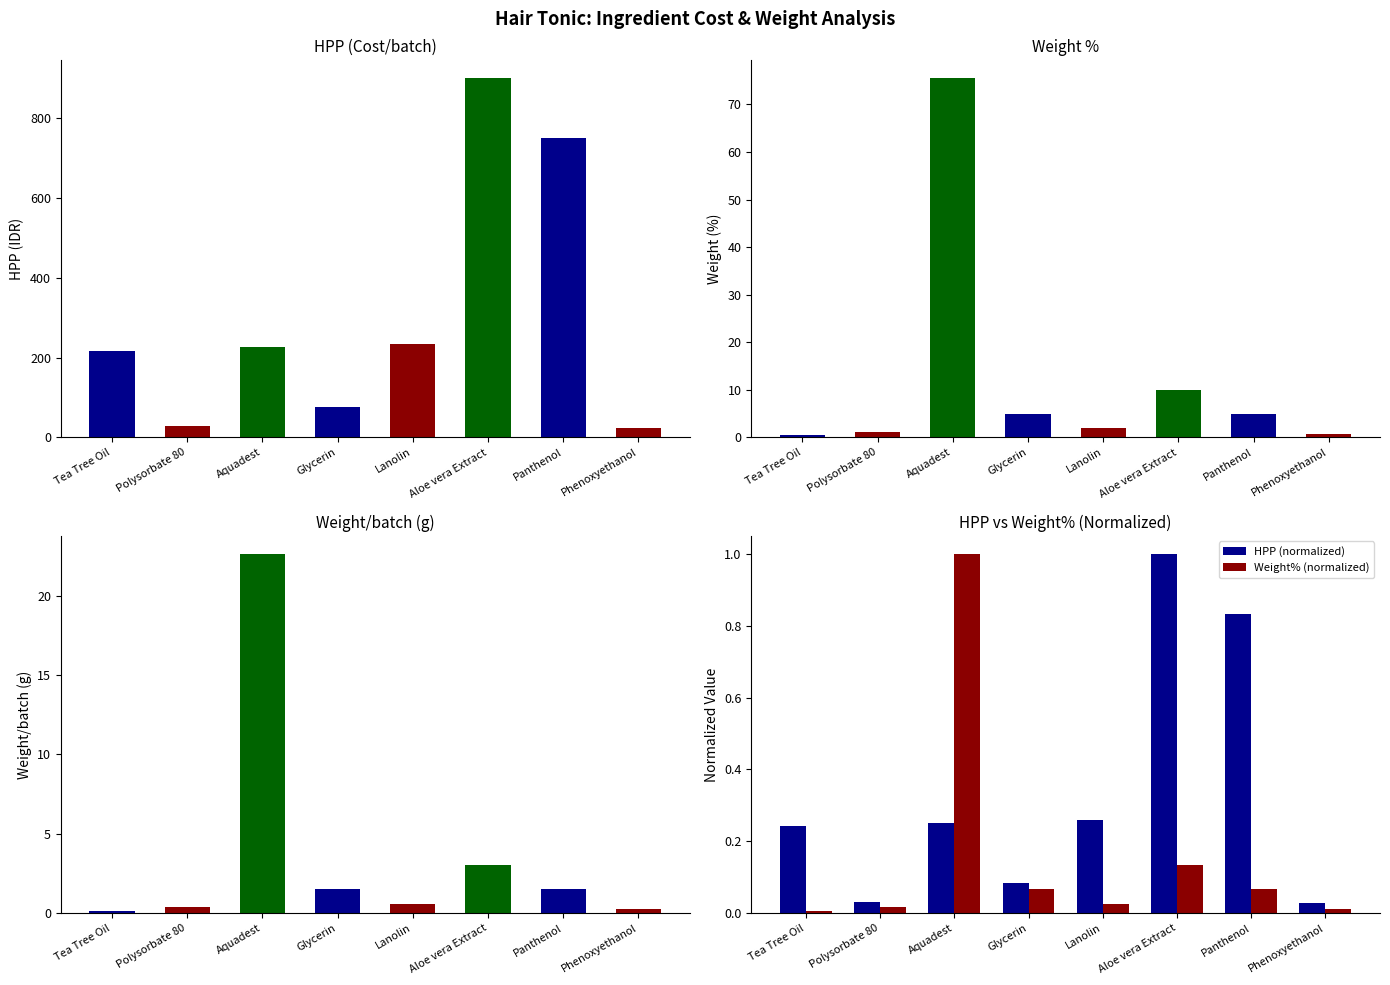

What is the difference between the highest and lowest values at Aloe vera Extract?

0.9